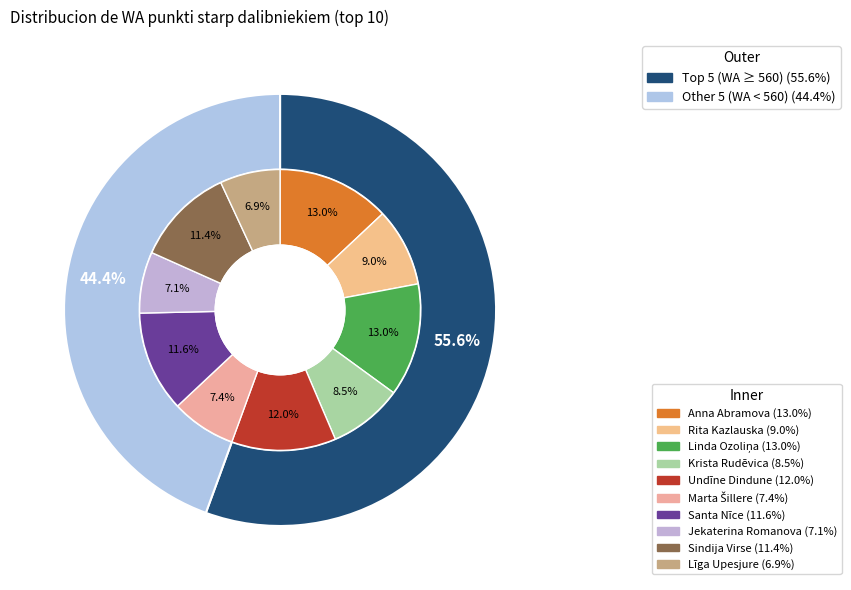

The Marta Šillere slice represents 7% of the pie. True or false?

True